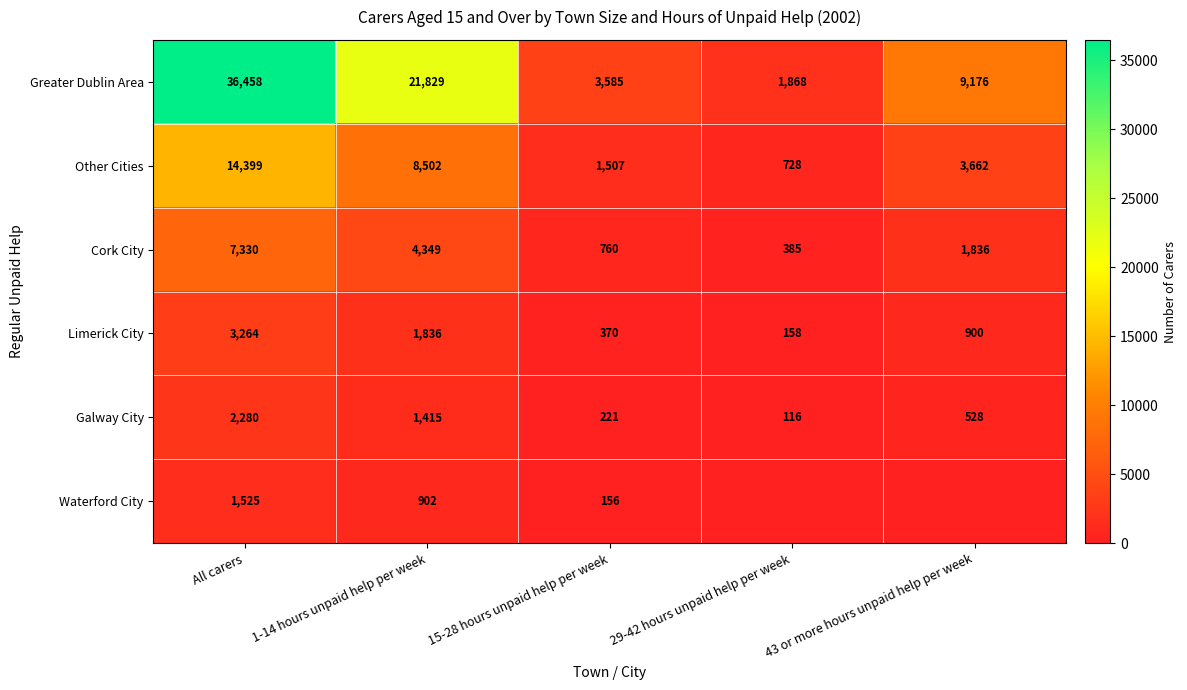

What is the total value across all series at 15-28 hours unpaid help per week?

6599